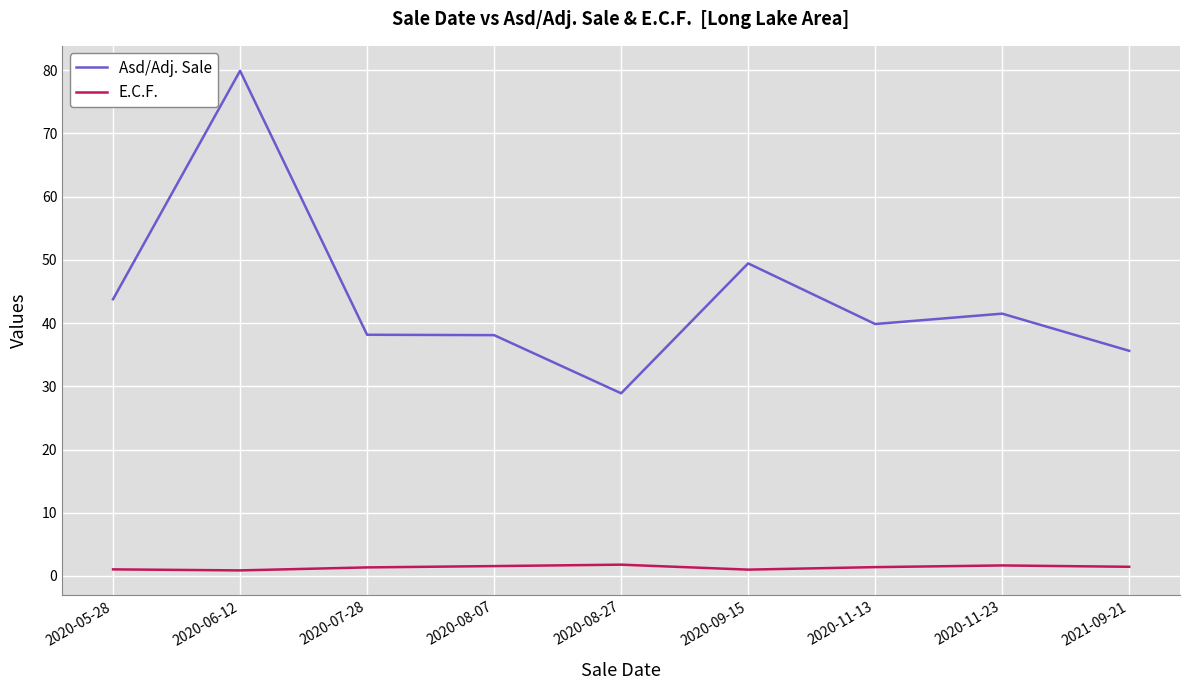

What is the maximum value shown in the chart?

79.9